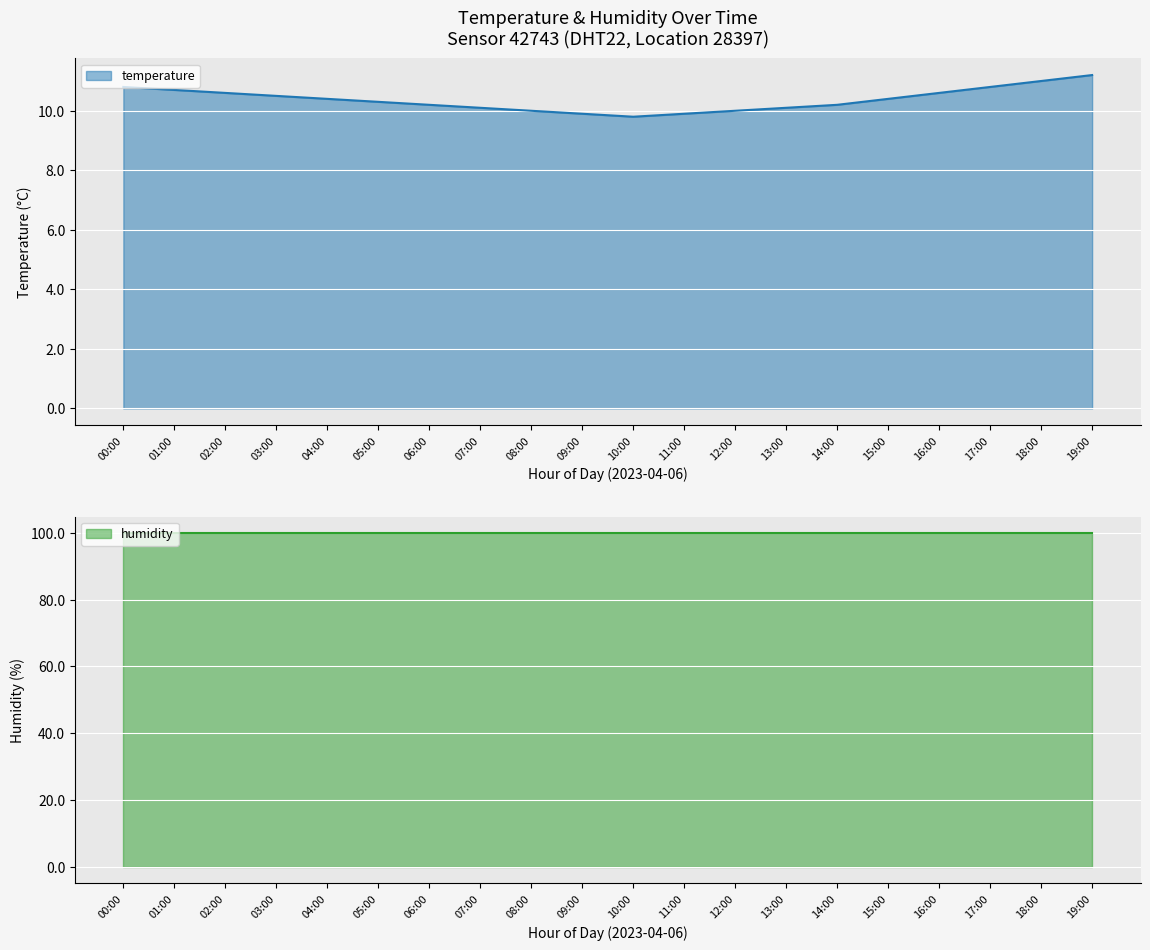

Rank the categories by value from lowest to highest.

10:00, 09:00, 11:00, 08:00, 12:00, 07:00, 13:00, 06:00, 14:00, 05:00, 04:00, 15:00, 03:00, 02:00, 16:00, 01:00, 00:00, 17:00, 18:00, 19:00